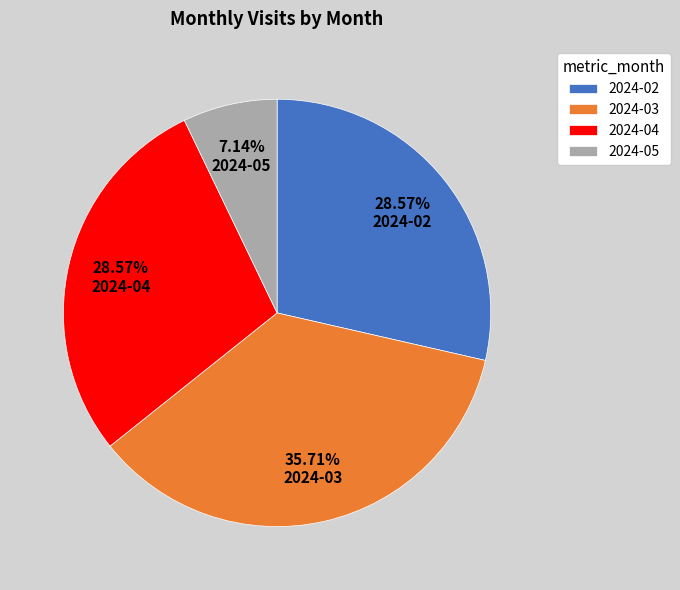

What percentage is the 2024-05 slice, to the nearest percent?

7%